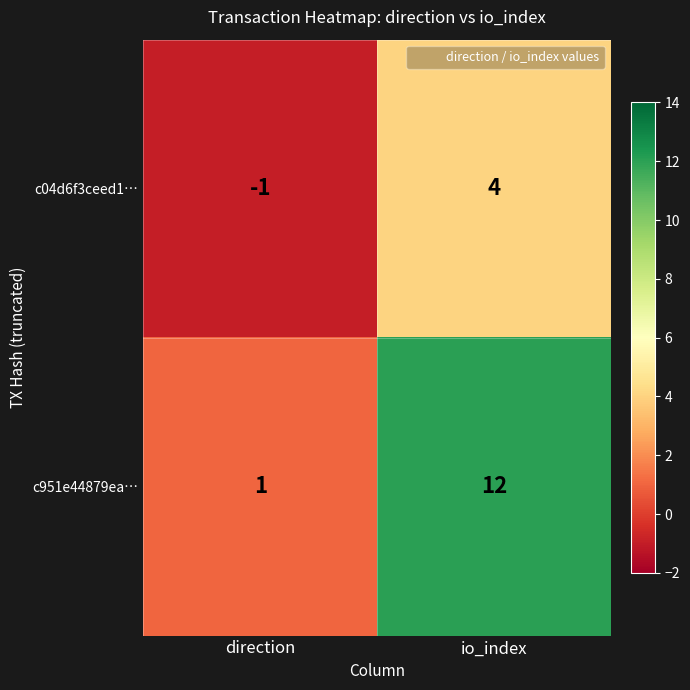

Between direction and io_index, which series saw the biggest shift?

c951e44879ea…